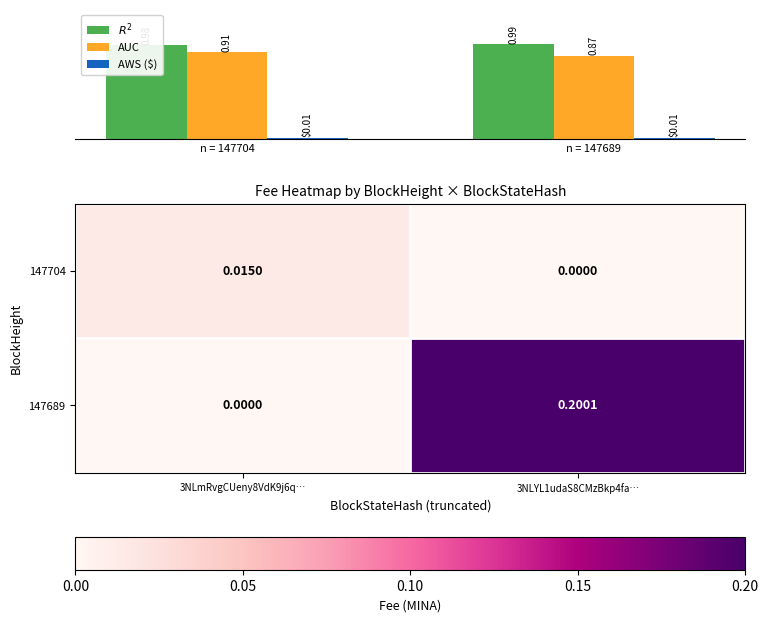

What is the highest value of the $R^2$ series?

1.0